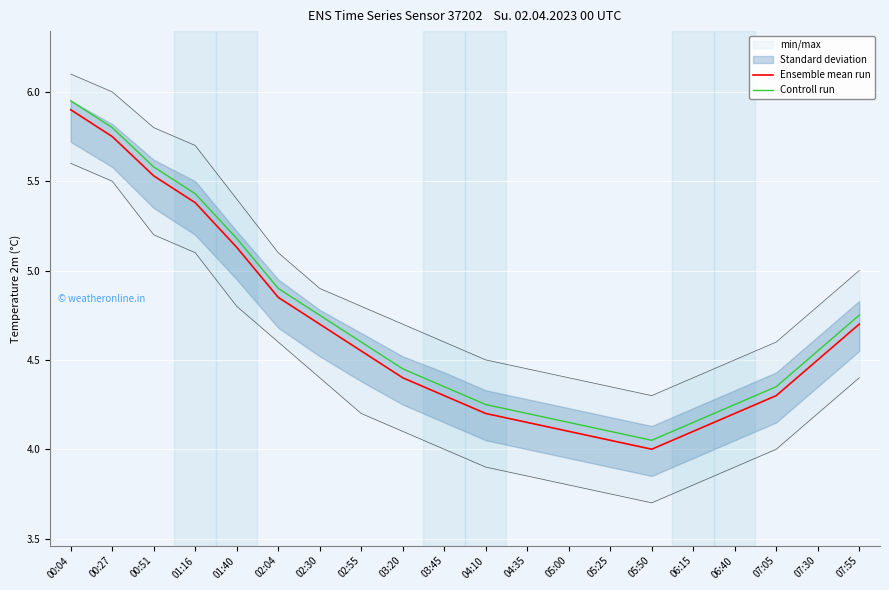

At which label does Controll run reach its peak?

00:04